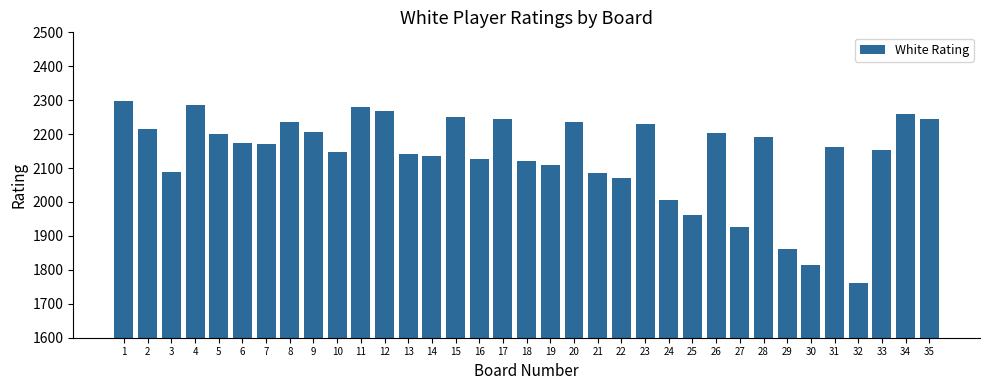

Between 2 and 26, which is larger?

2